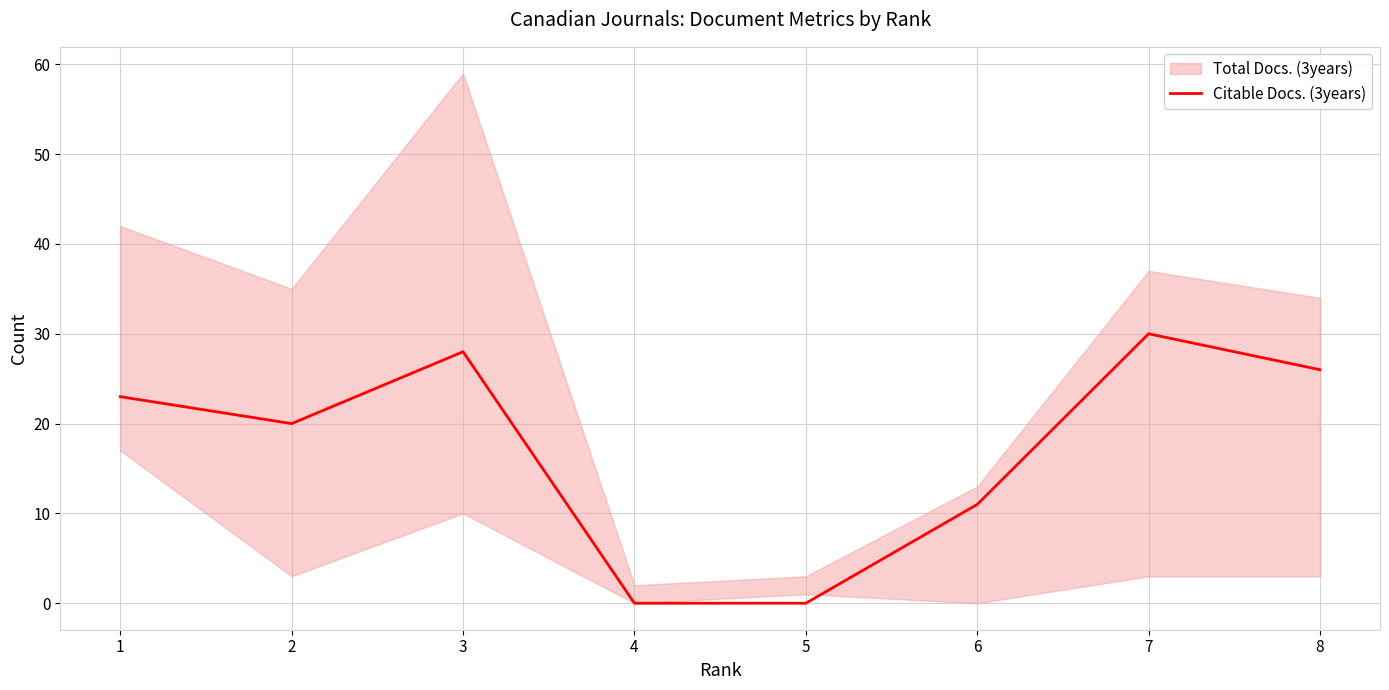

What is the average value?

17